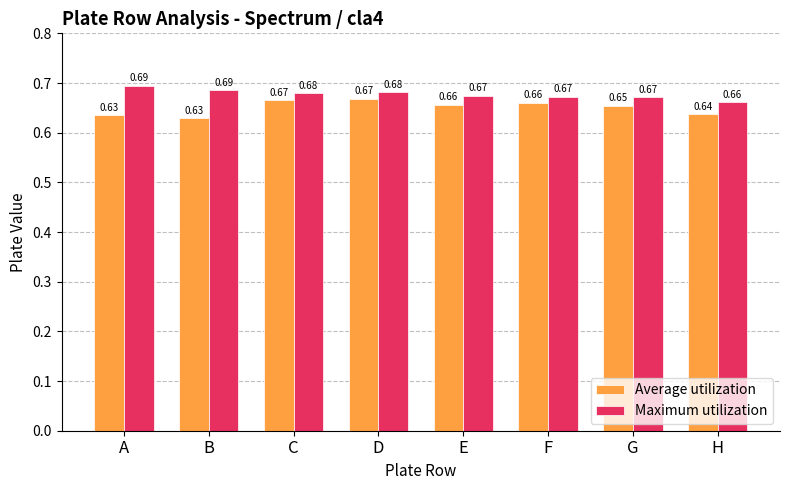

Rank the series by their maximum value, from lowest to highest.

Average utilization, Maximum utilization